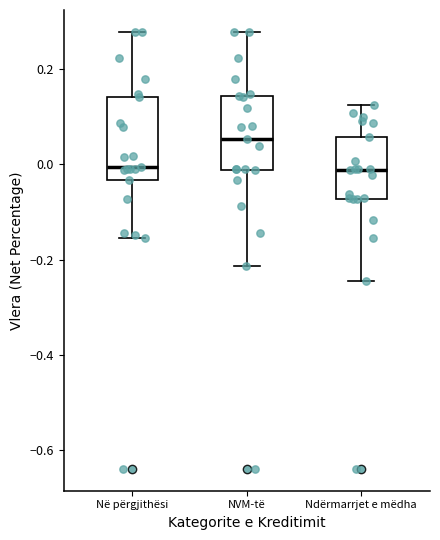

Where is the lower edge of the box for Në përgjithësi on the y-axis? The values are not printed on the chart, so give them approximately, as read against the axis.

-0.04